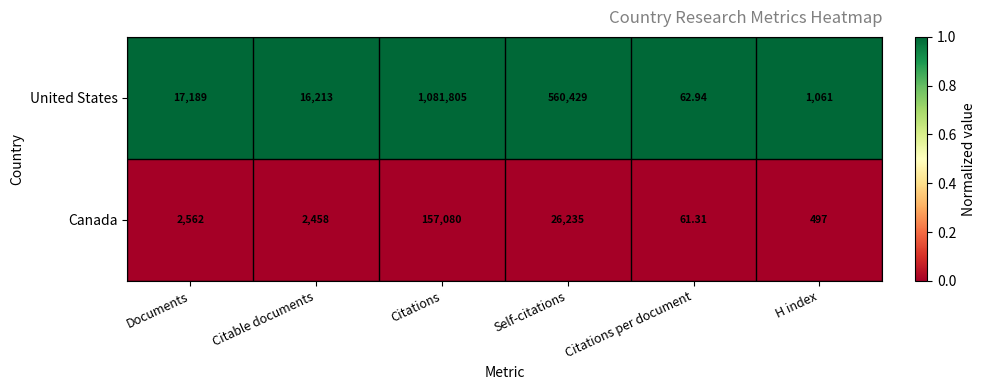

At which category is the sum across all series the highest?

Citations